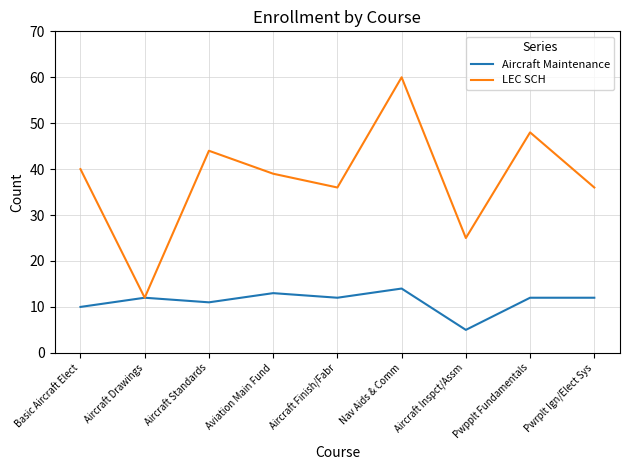

Which label corresponds to the largest value in the chart?

Nav Aids & Comm